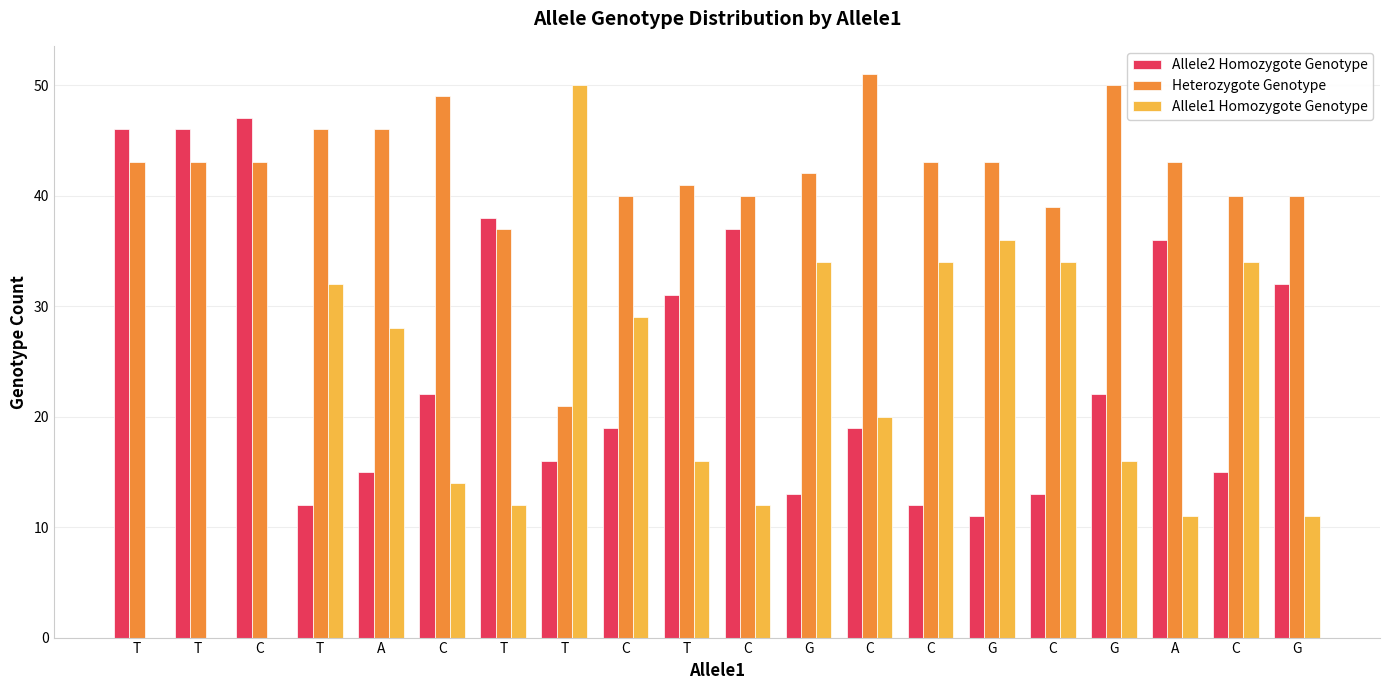

What are all the series names shown in the legend?

Allele2 Homozygote Genotype, Heterozygote Genotype, Allele1 Homozygote Genotype